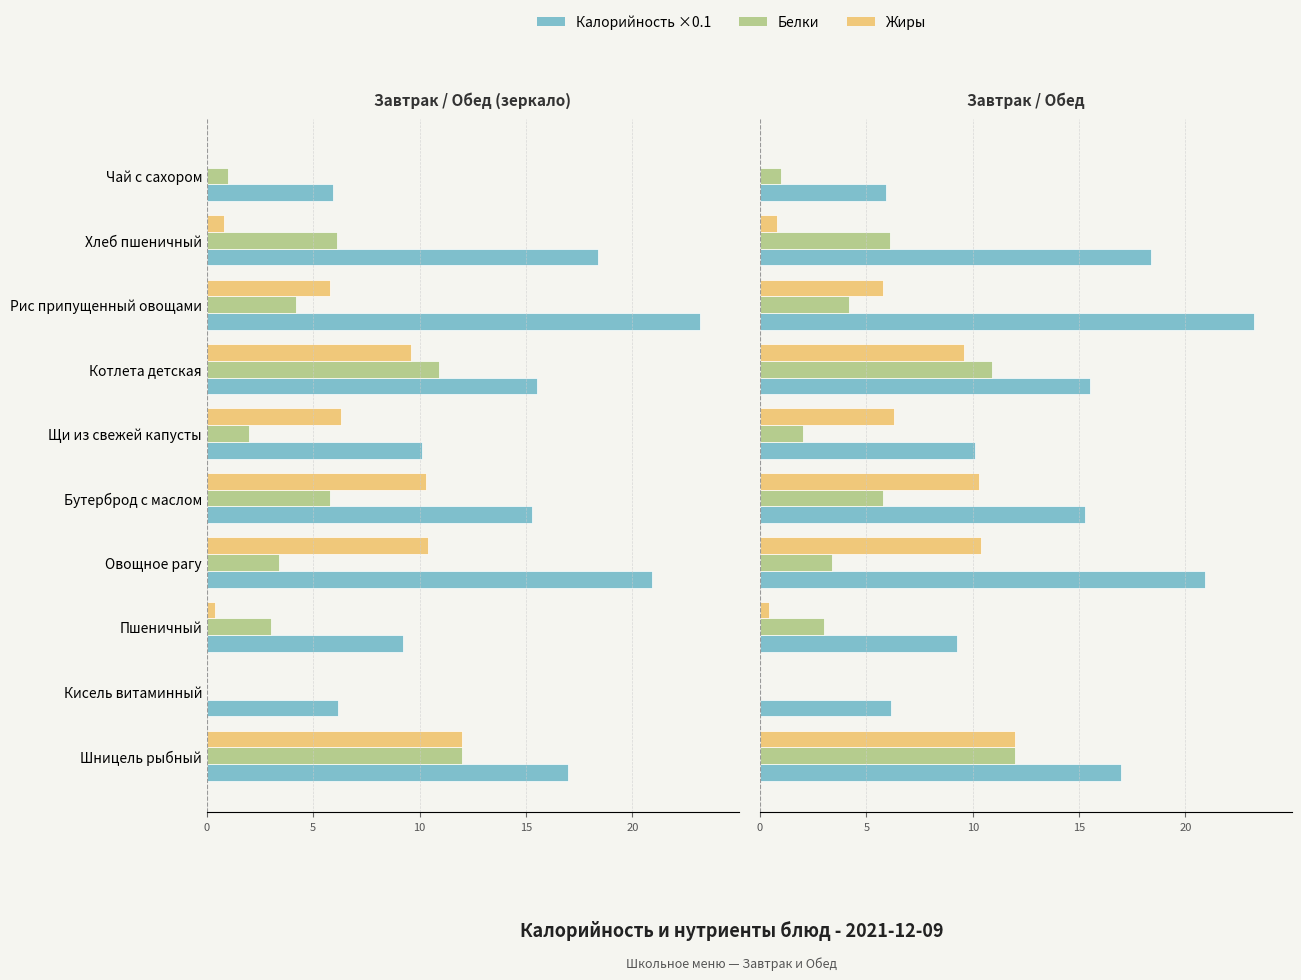

The value of Жиры at Рис припущенный овощами is 5.8. True or false?

True